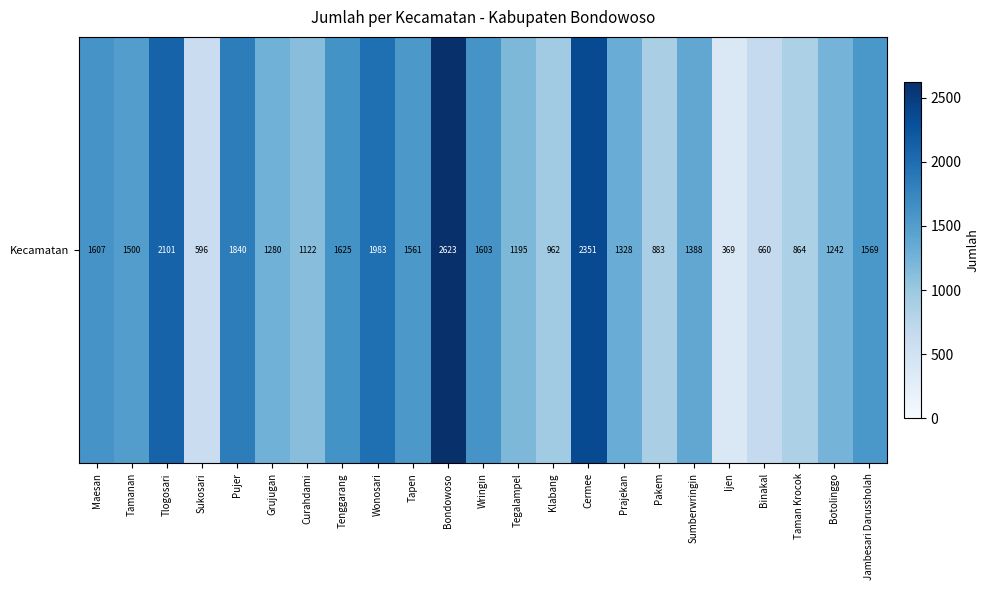

What is the smallest value displayed?

369